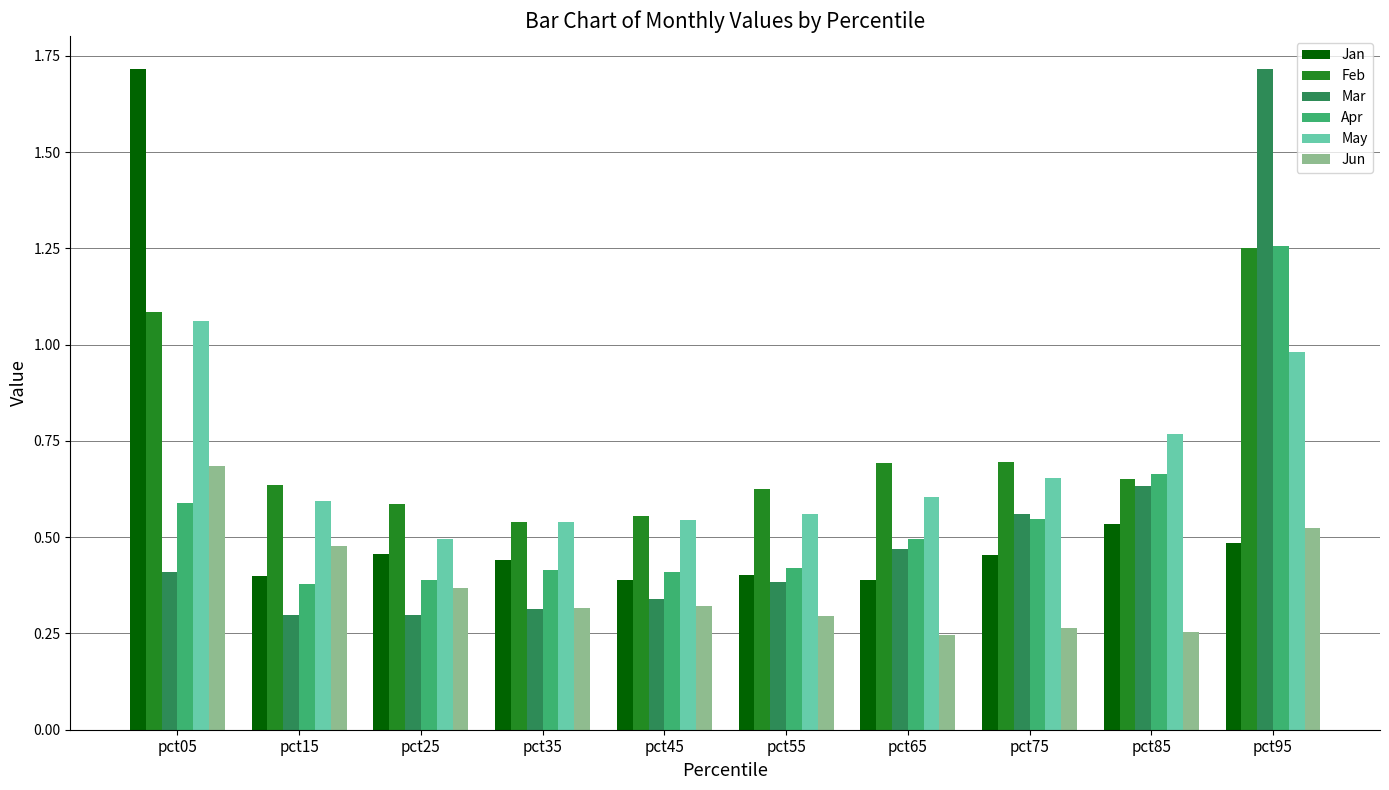

At which category is the sum across all series the highest?

pct95